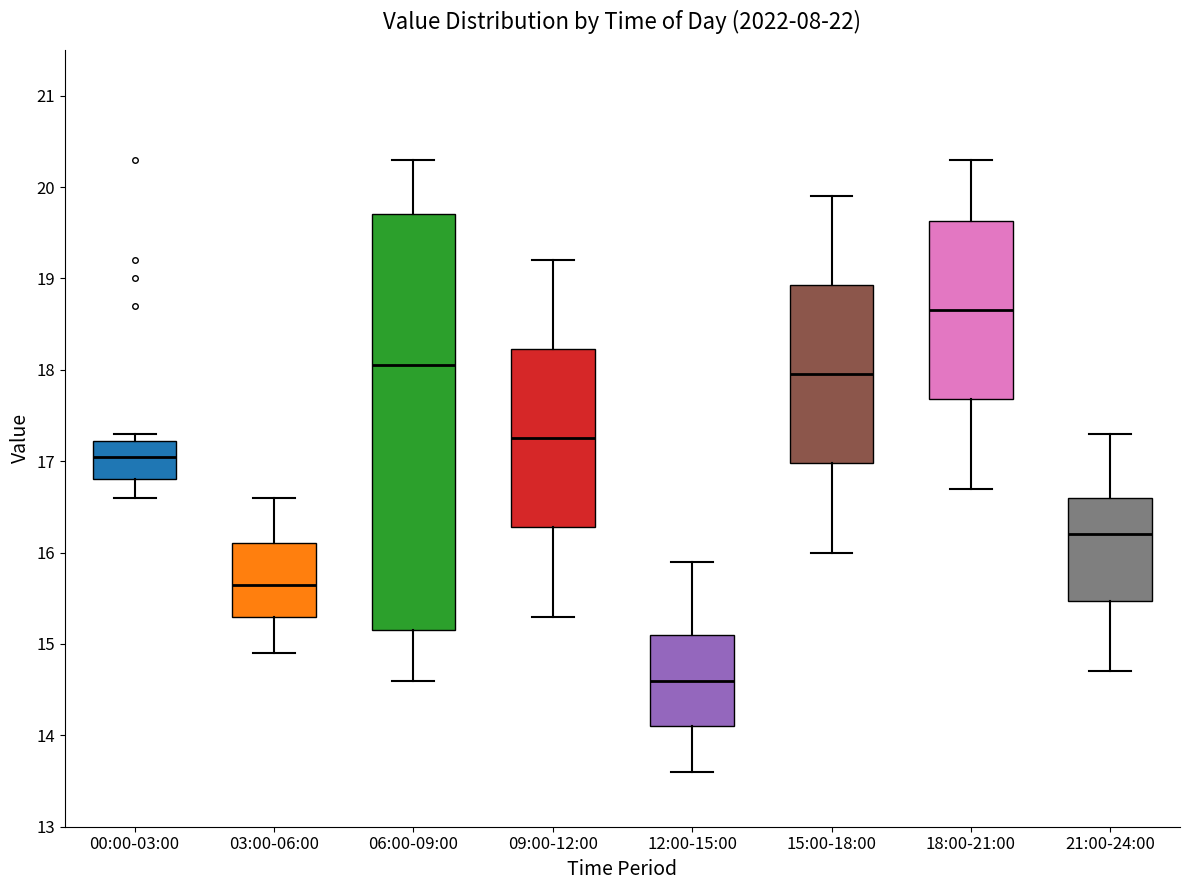

Which box has the lowest median line?

12:00-15:00